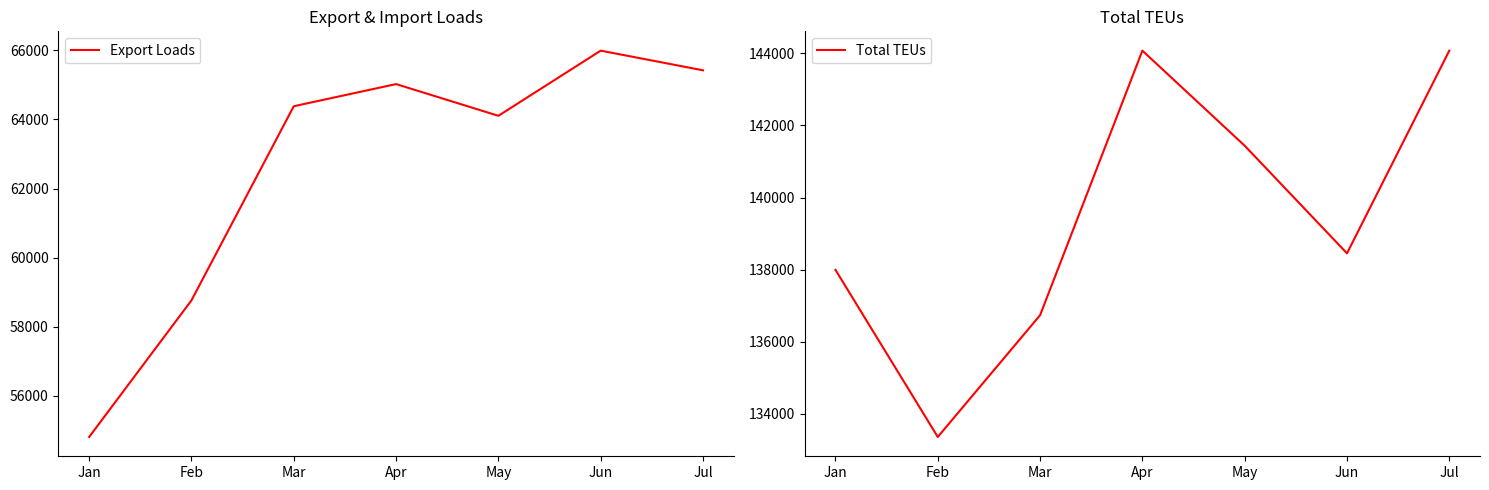

Which category has the lowest value across all series?

Jan